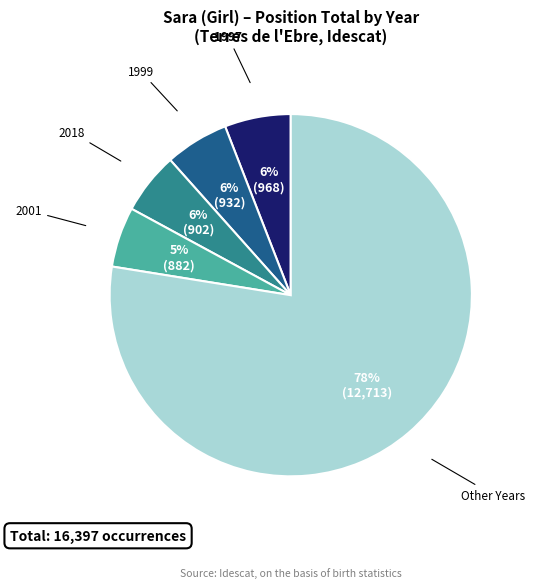

To the nearest percent, what is the difference between the largest and smallest slice percentages?

72%